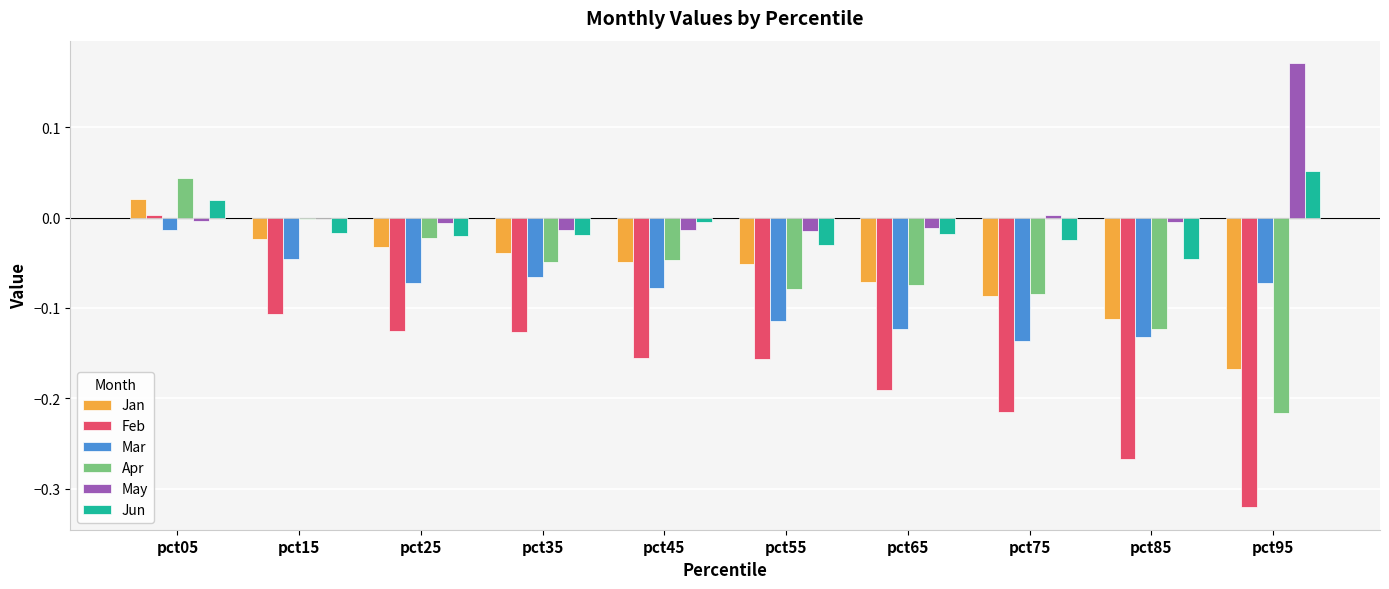

Between pct55 and pct85, which series saw the biggest shift?

Feb